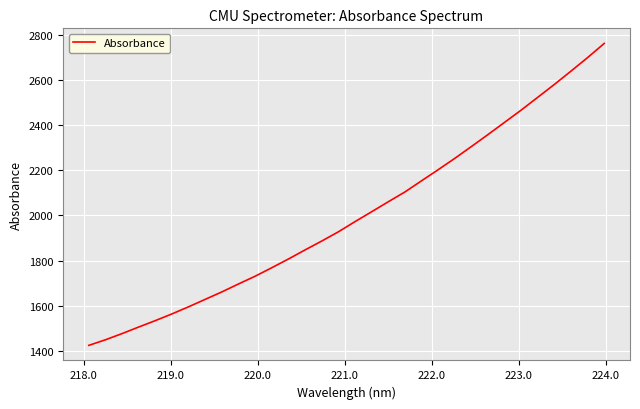

What is the greatest value displayed?

2761.7